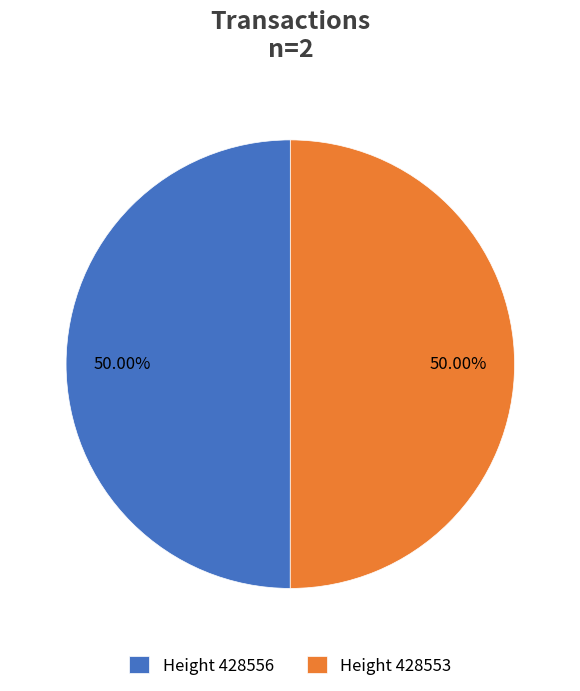

What is the ratio of the value at Height 428553 to the value at Height 428556?

1.0